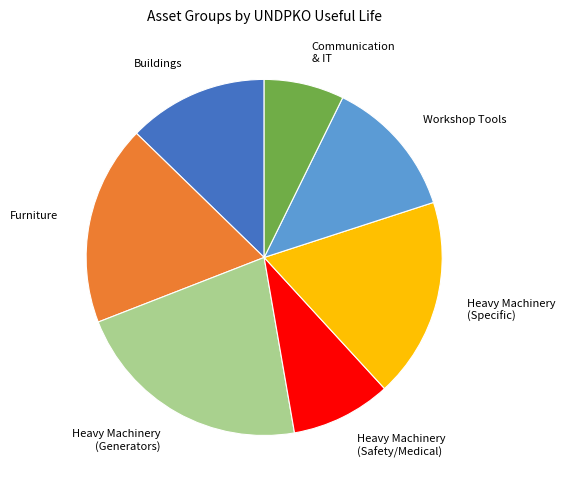

Is the sum of Buildings and Furniture greater than half?

No